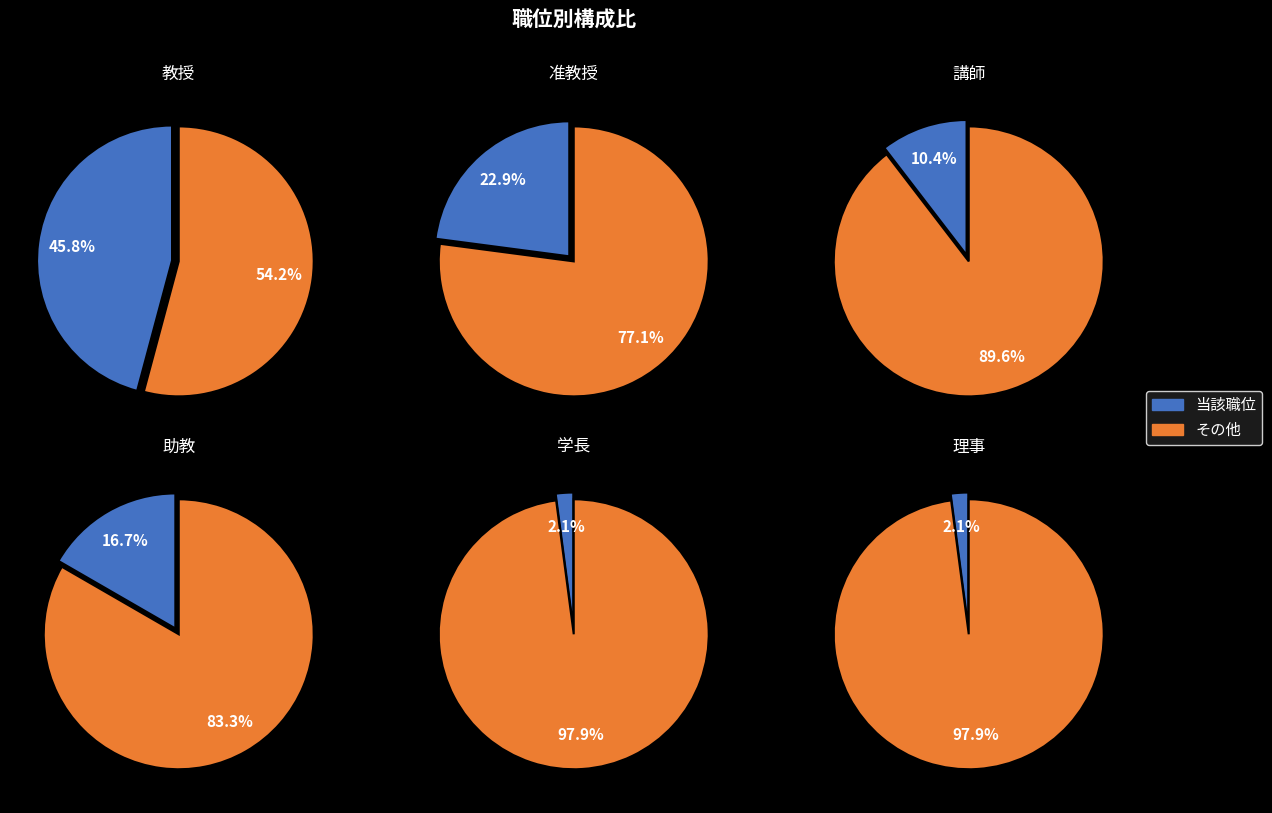

What is the total percentage of 理事 and 助教?

18.7%